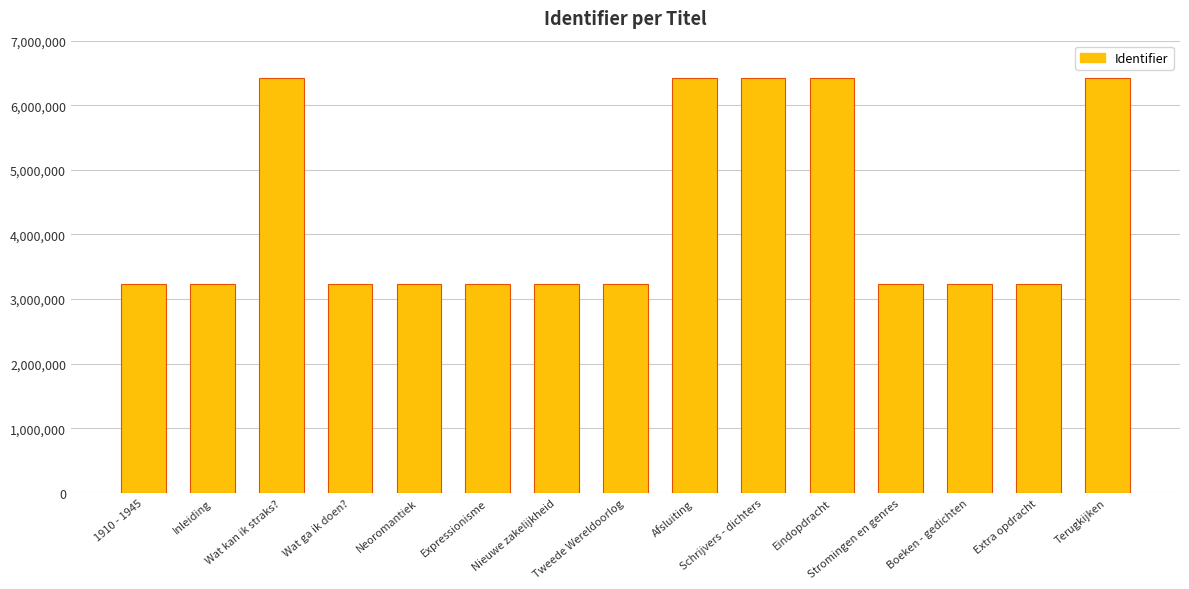

What is the sum of the values at 1910 - 1945 and Afsluiting?

9667548